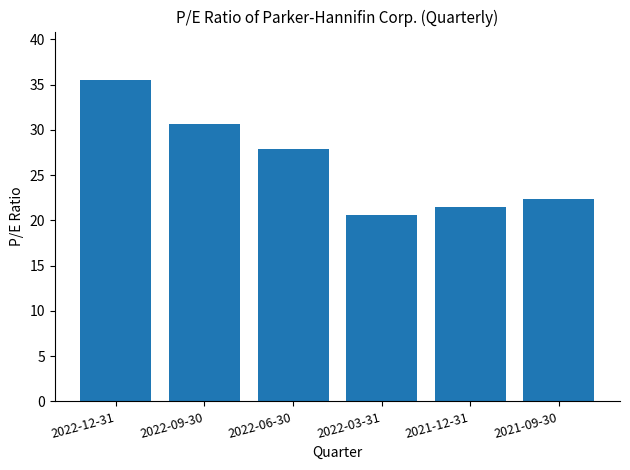

Does the chart contain any negative values?

No